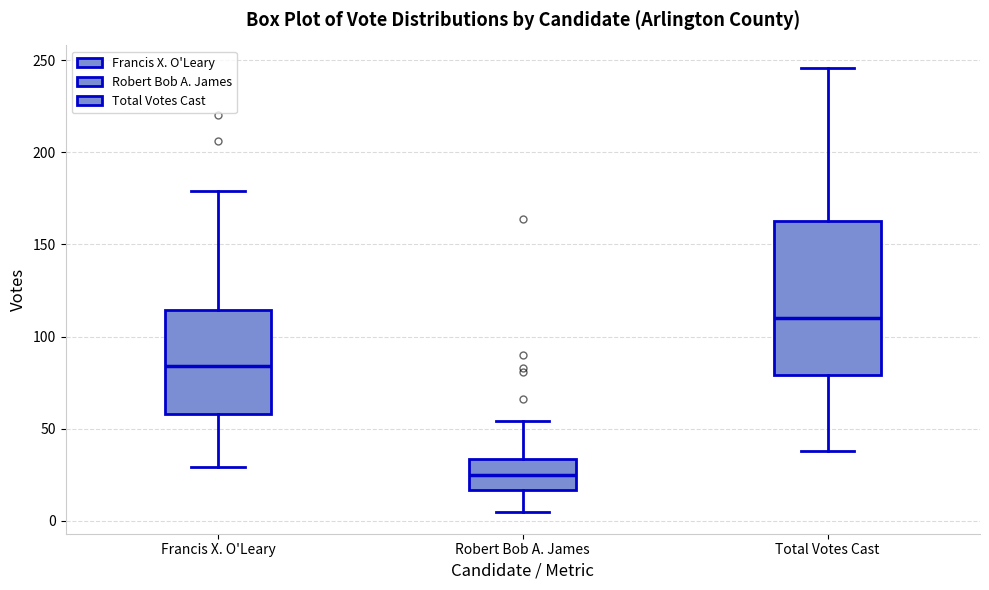

Comparing the boxes themselves (not the whiskers), which one is the tallest?

Total Votes Cast